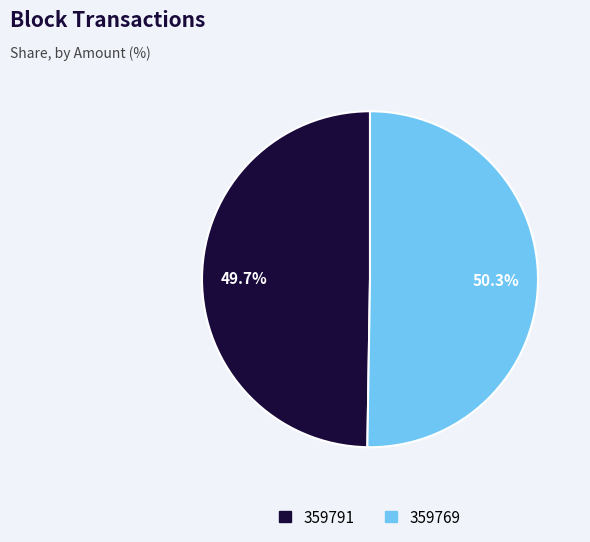

What is the smallest slice in the pie chart?

359791